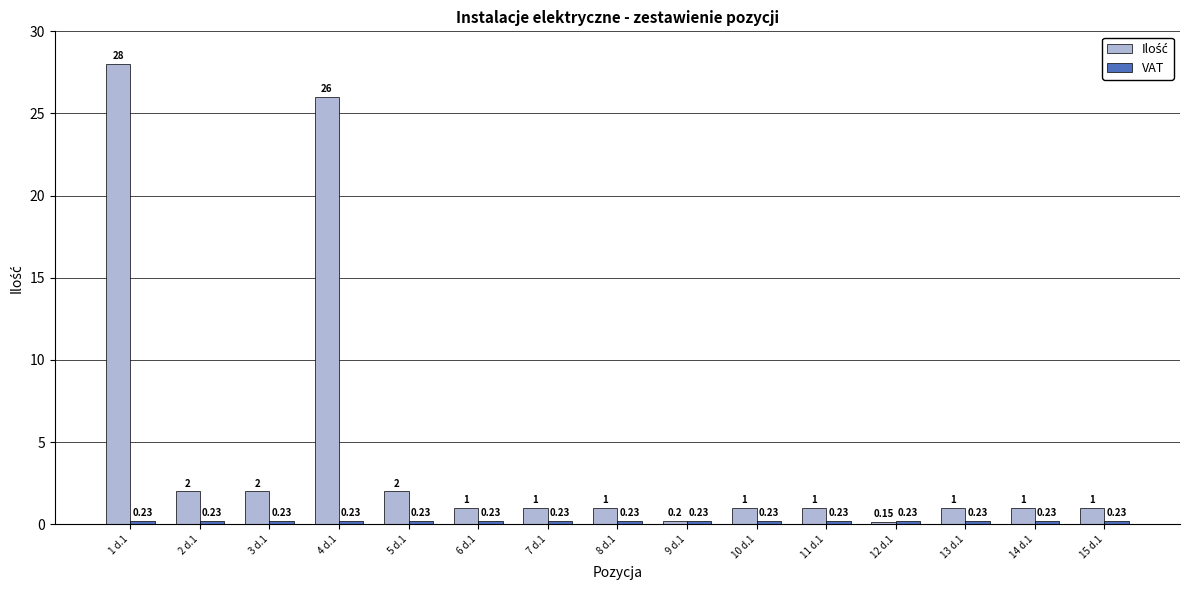

What is the total value across all series at 4 d.1?

26.2